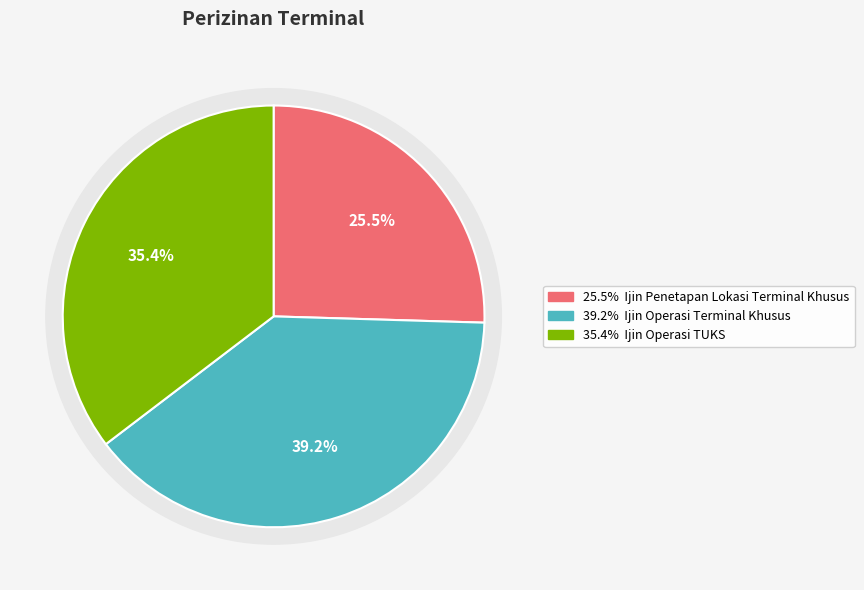

How many slices are in this pie chart?

3